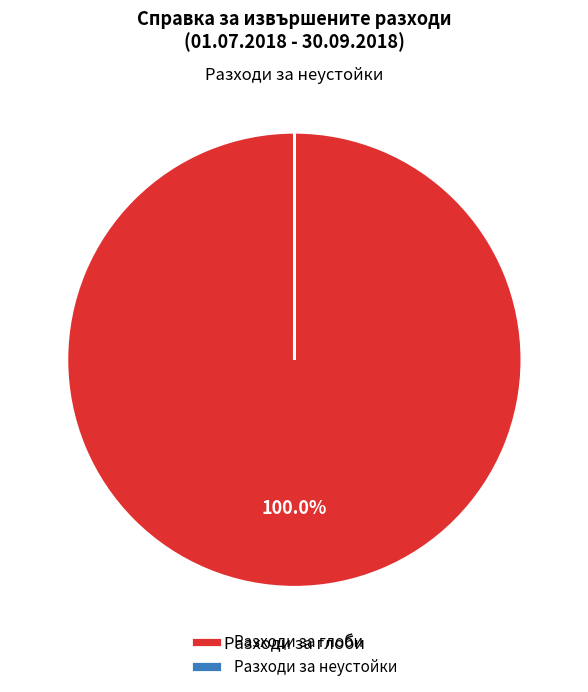

Is there a majority slice in this chart?

Yes